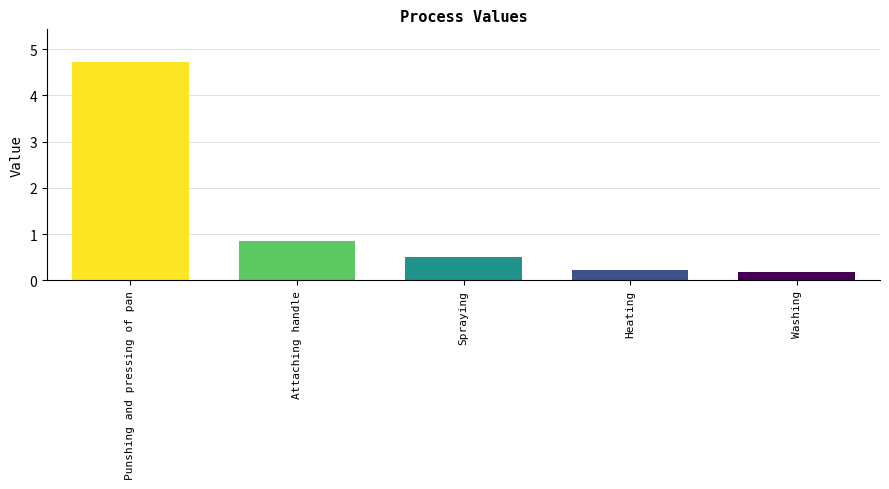

Does the chart contain stacked bars?

No